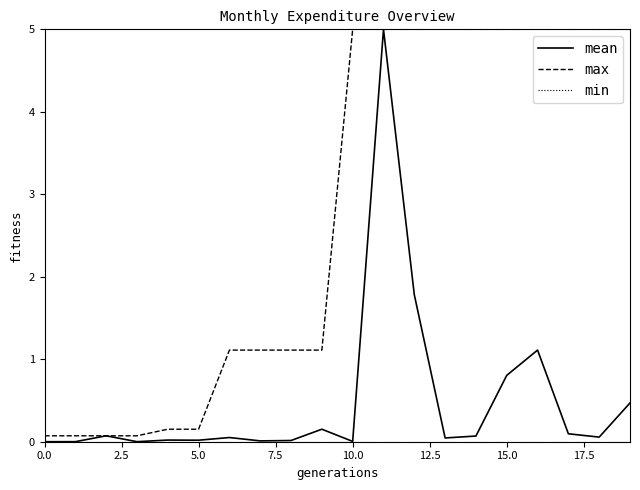

What is the maximum value for max?

5.0